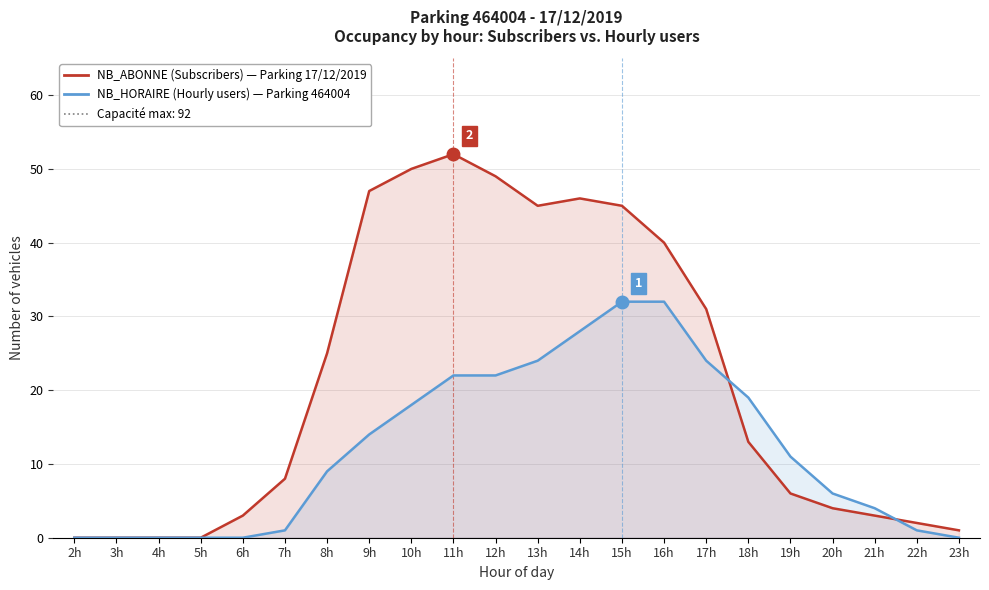

Does the chart display data point markers on the line(s)?

No